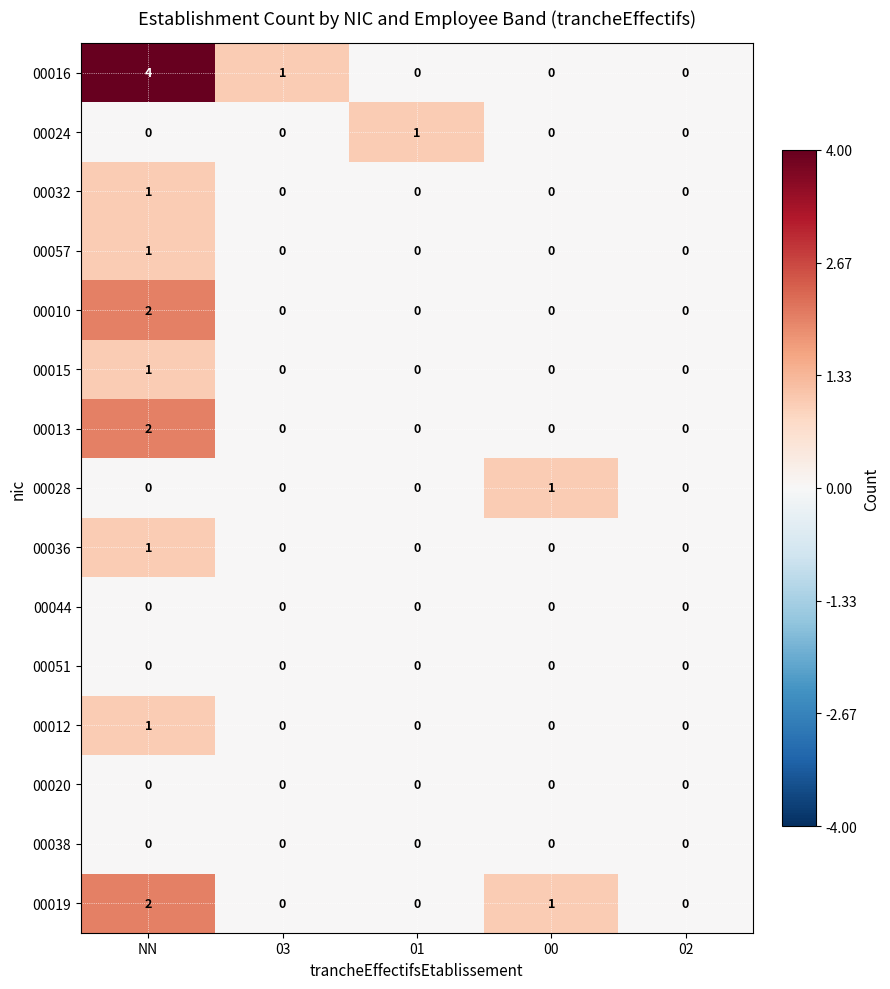

At which category is the sum across all series the highest?

NN